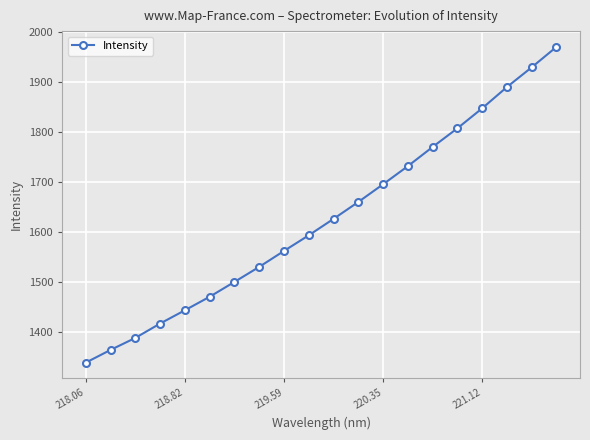

What is the greatest value displayed?

1969.3